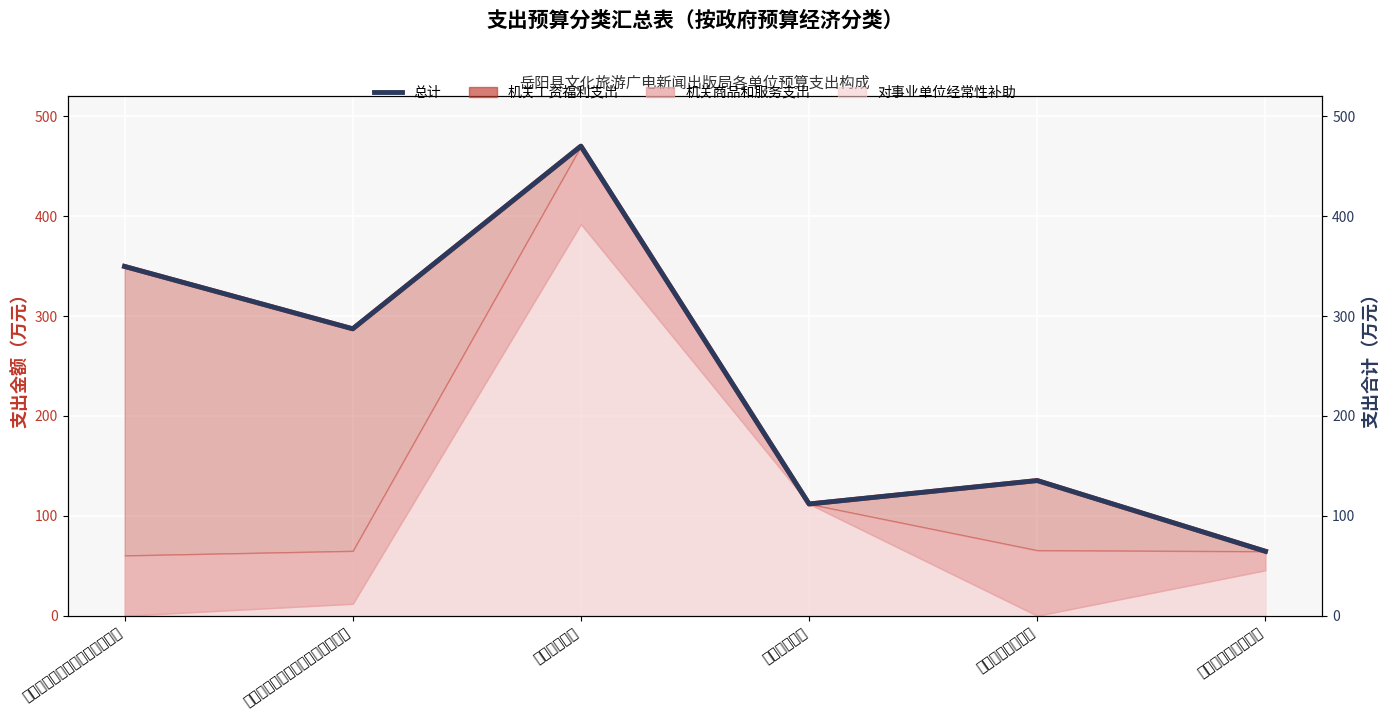

At which label is 机关工资福利支出 closest to 267?

岳阳县文化旅游市场综合执法大队